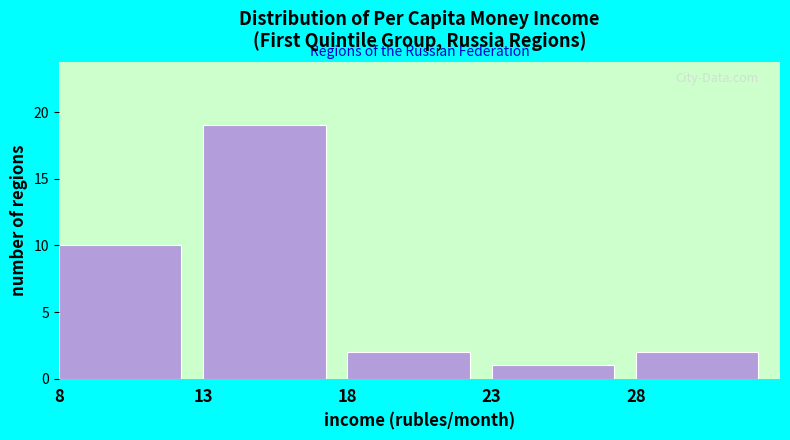

Reading left to right, extract all data points from this chart.

10	19	2	1	2